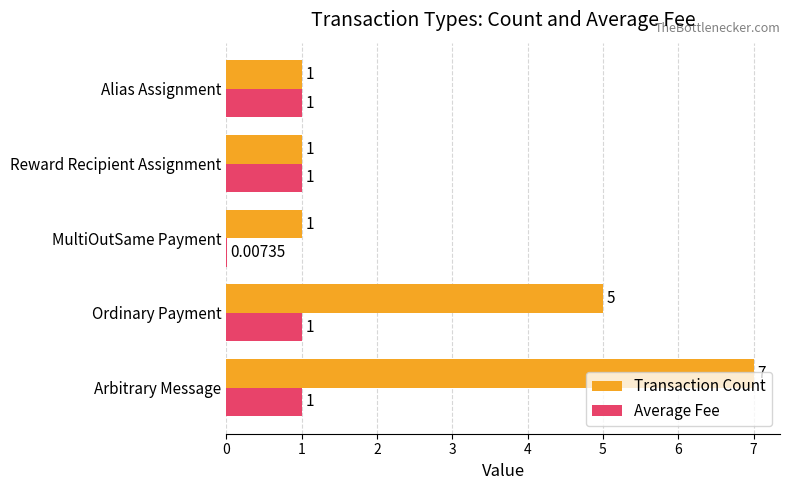

Which category has the highest value across all series?

Arbitrary Message